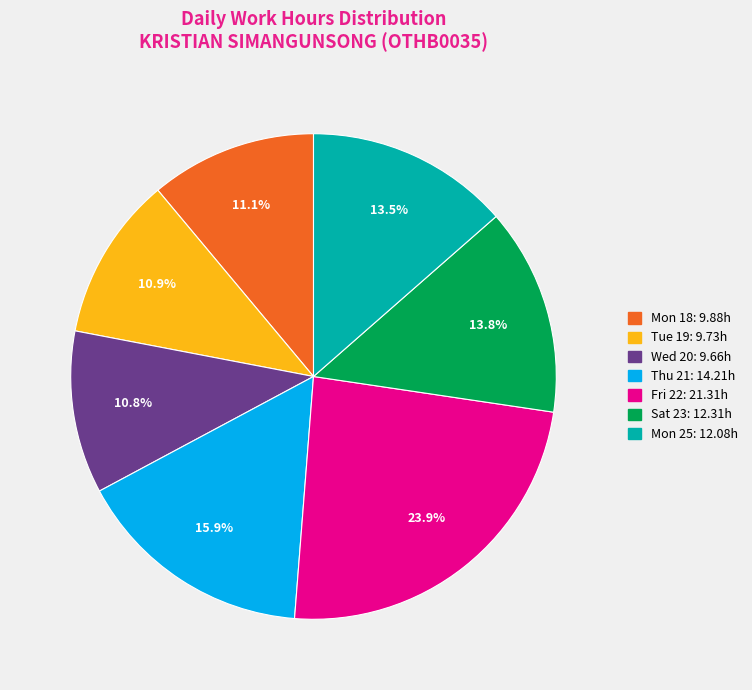

Is it true that Mon 18 is 11% of the pie?

True